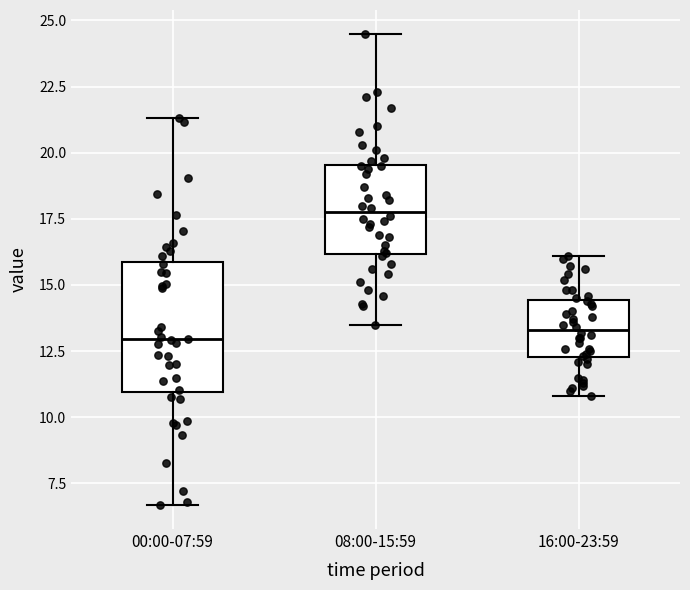

Reading left to right, read every box against the y-axis: the position of its median line, the range the box covers, and the ends of its whiskers. The values are not printed on the chart, so give them approximately, as read against the axis.

00:00-07:59: median 13.0, box 11.0 to 16.0, whiskers 6.5 to 21.5
08:00-15:59: median 18.0, box 16.0 to 19.5, whiskers 13.5 to 24.5
16:00-23:59: median 13.5, box 12.5 to 14.5, whiskers 11.0 to 16.0